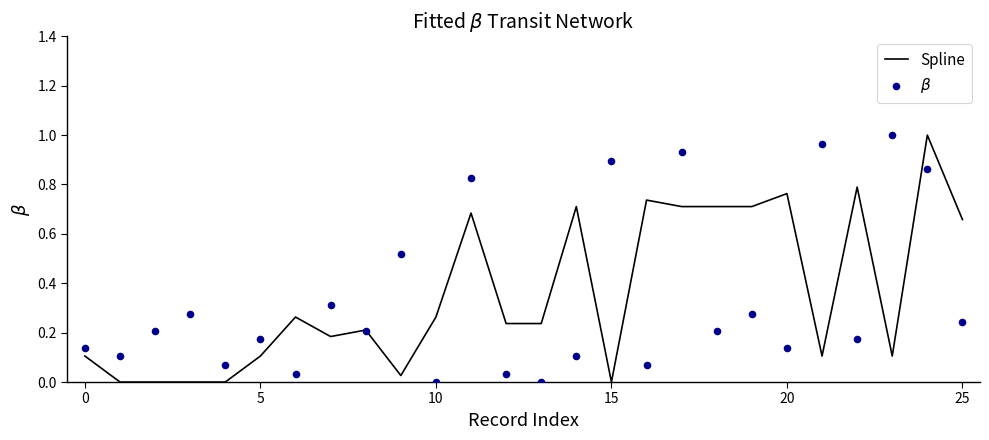

Which series contains the highest Y value?

Spline